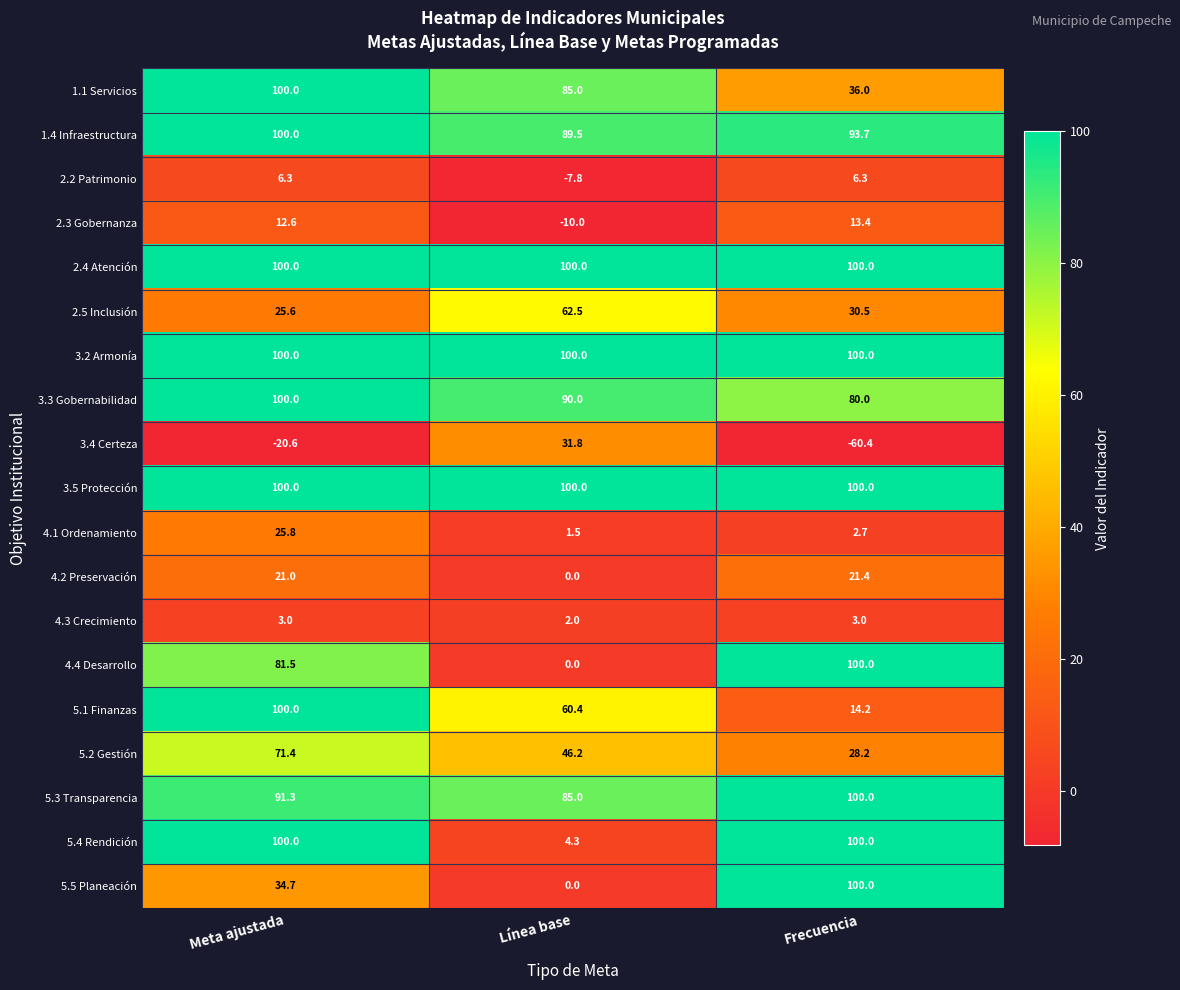

How many distinct data groups are displayed?

19